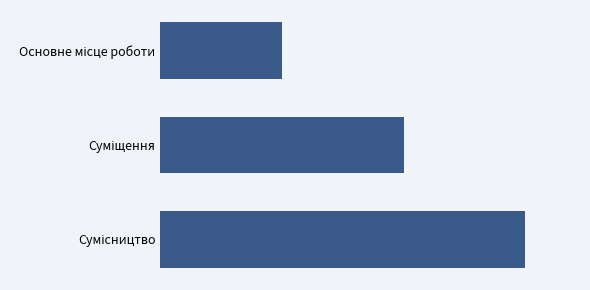

Rank the categories by value from highest to lowest.

Сумісництво, Суміщення, Основне місце роботи